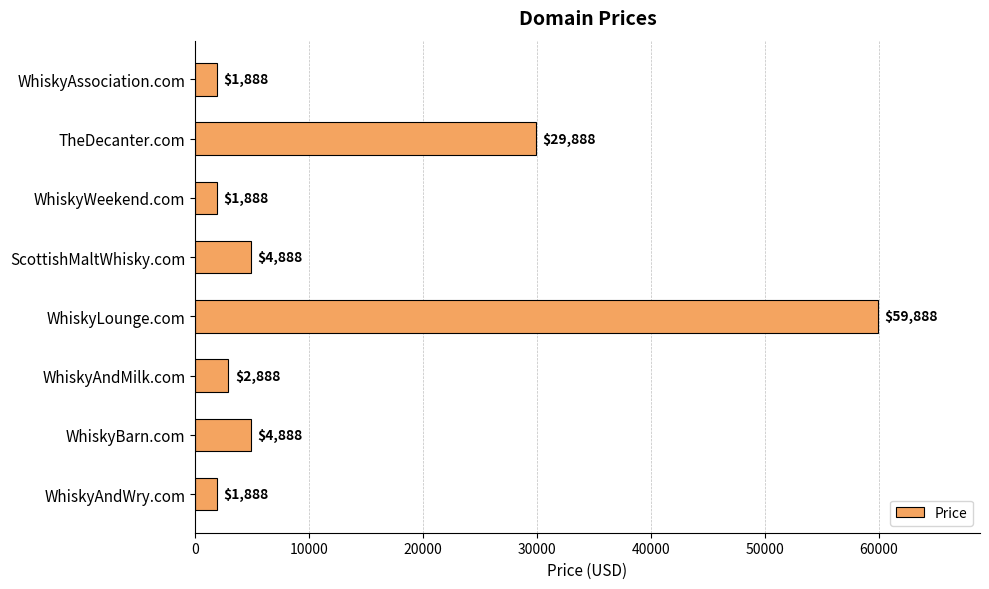

Between ScottishMaltWhisky.com and TheDecanter.com, which is larger?

TheDecanter.com